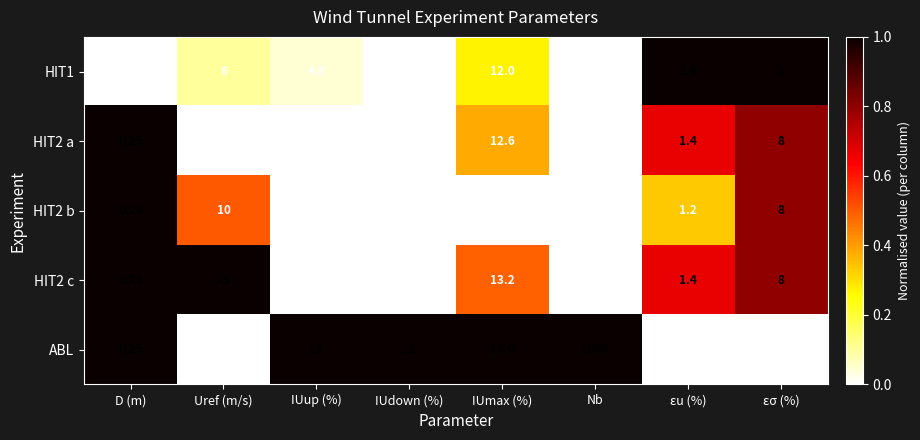

Which category has the lowest value in the HIT2 c series?

D (m)